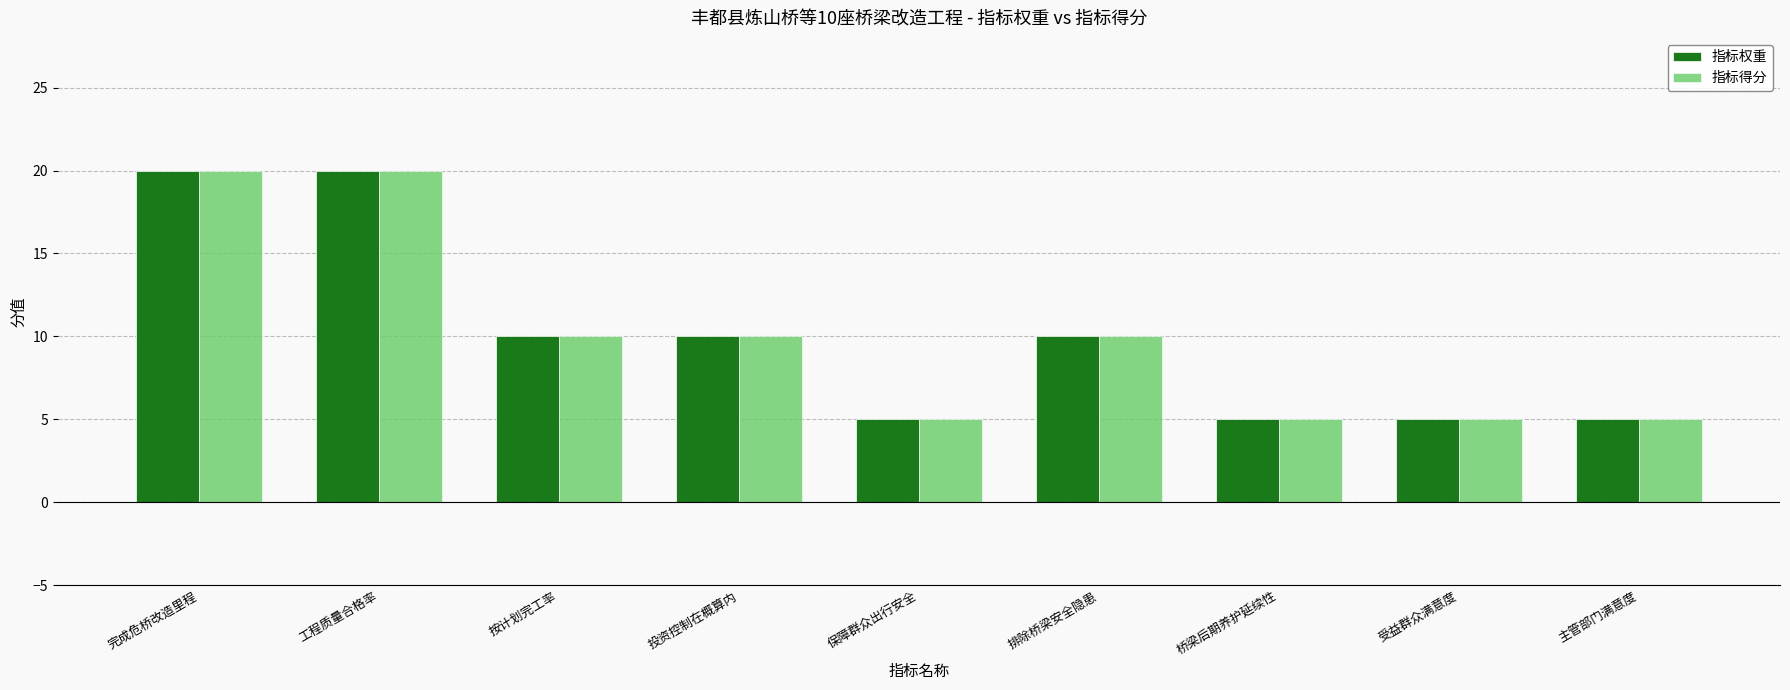

How many series are shown in this chart?

2